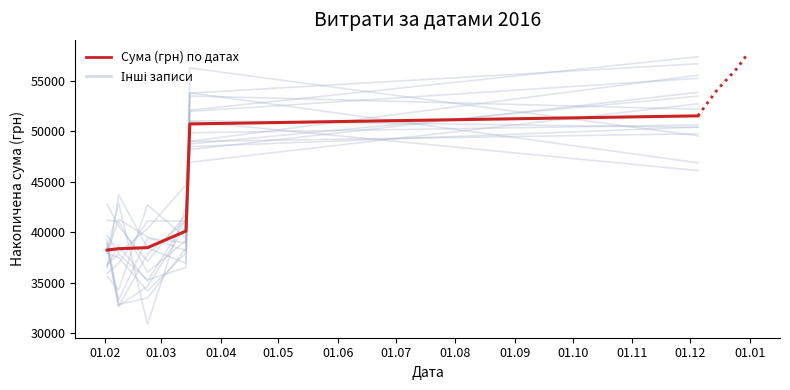

Reading right to left, extract all data points from this chart.

51549.6	50750.2	40136.2	38491.2	38389.2	38253.5